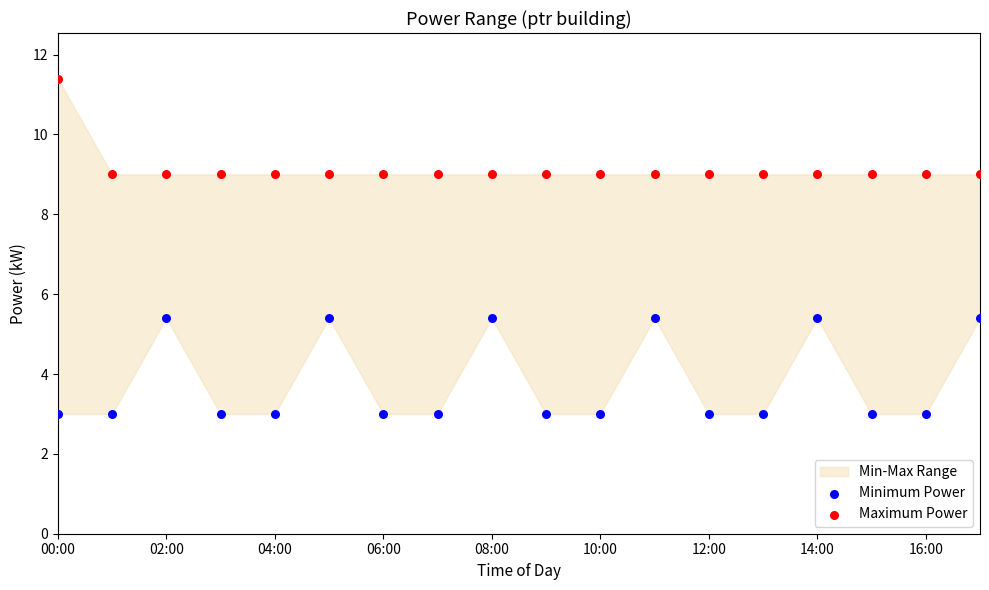

What is the X range (max minus min) for the scatter plot?

1.0